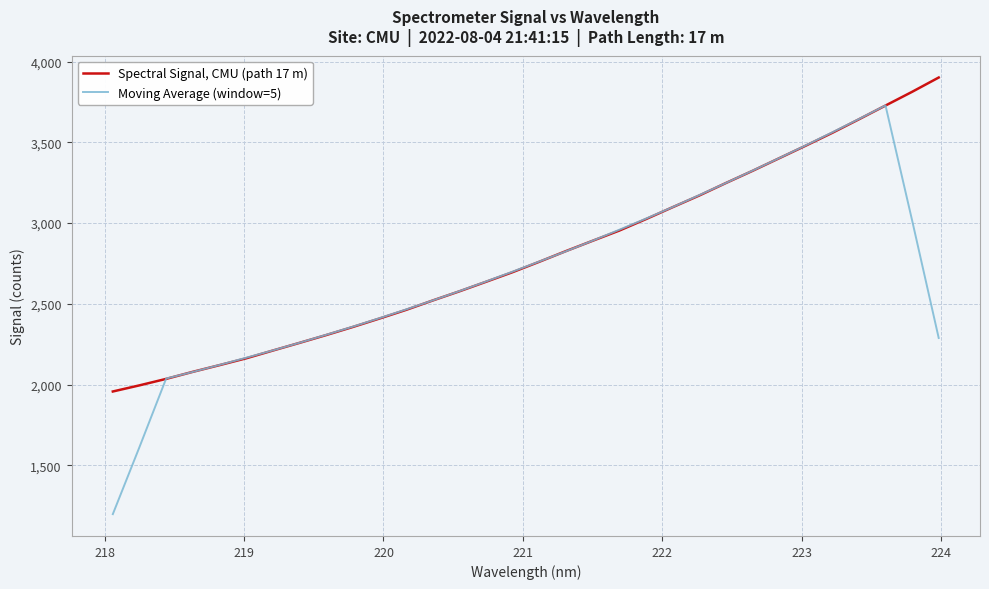

Which series has the widest spread of values?

Moving Average (window=5)